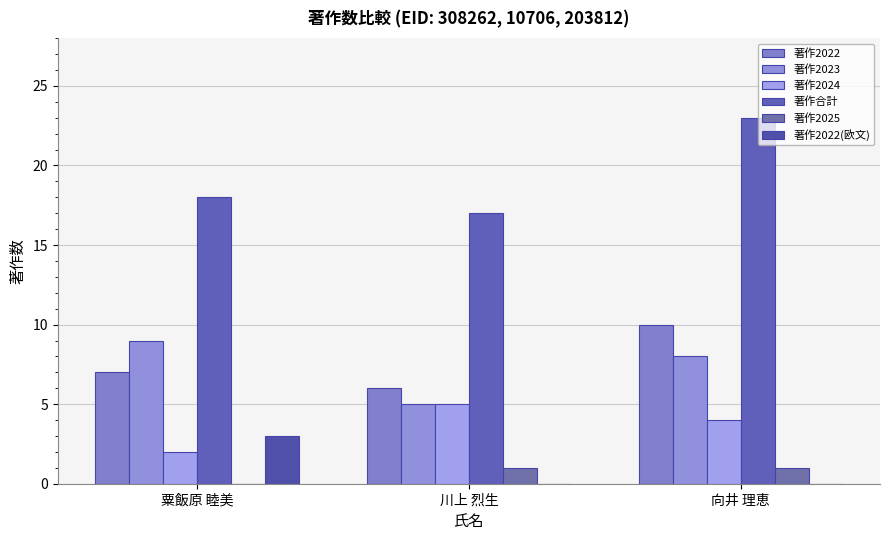

Are the bars horizontal?

No